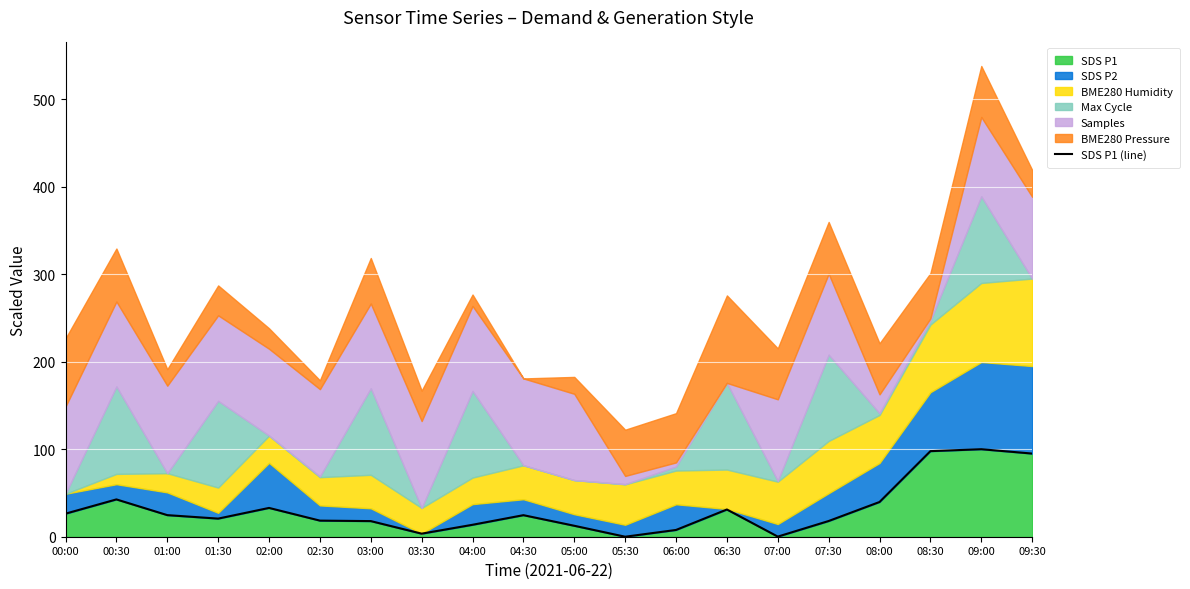

Reading left to right, extract all data points from this chart.

00:00=26.4	00:30=42.6	01:00=24.7	01:30=20.7	02:00=32.9	02:30=18.4	03:00=17.9	03:30=3.5	04:00=13.6	04:30=24.6	05:00=12.5	05:30=0.0	06:00=7.7	06:30=31.1	07:00=0.1	07:30=18.0	08:00=39.7	08:30=97.8	09:00=100.0	09:30=95.0